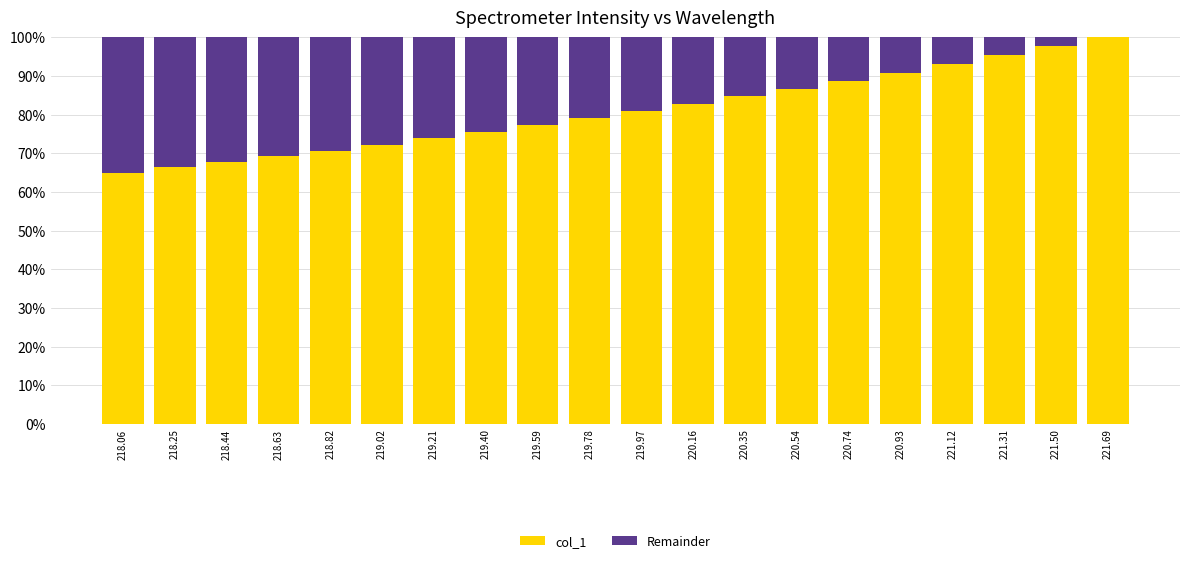

The value of col_1 at 220.54 is 125.1. True or false?

False